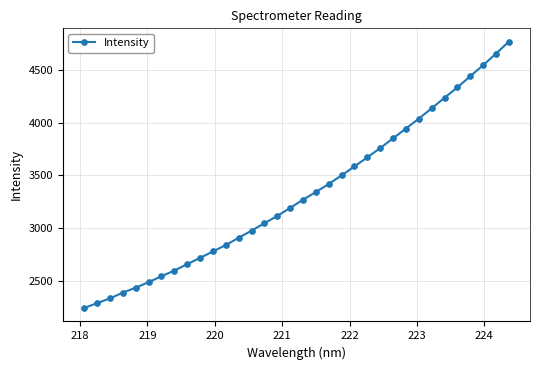

What is the difference between the maximum and minimum values?

2519.6